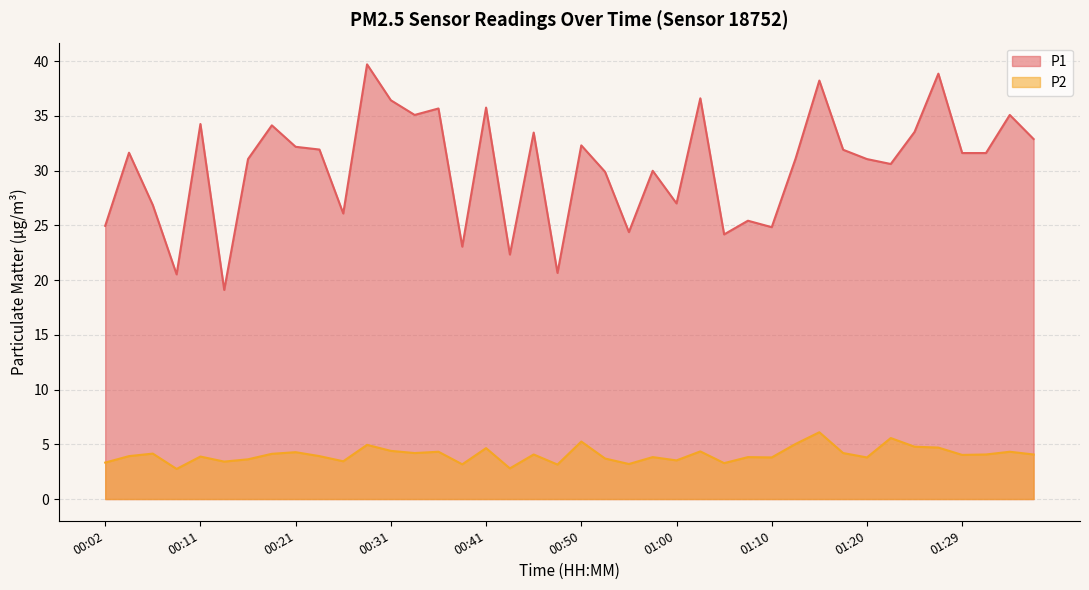

Is the value of P1 at 00:26 greater than the value of P2 at 00:28?

Yes